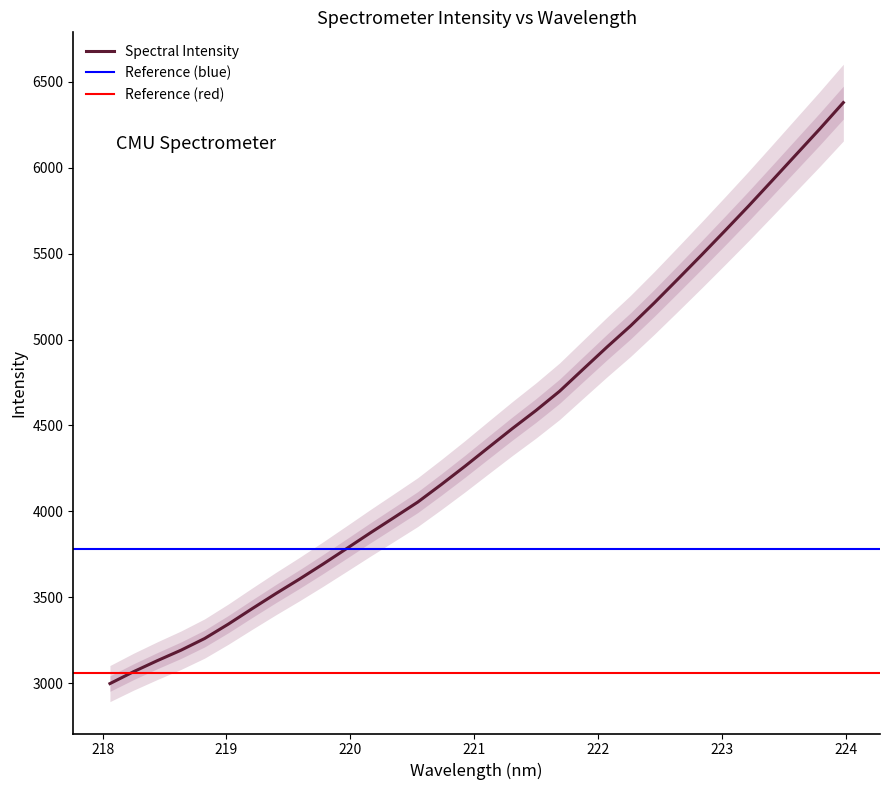

Approximately how many times larger is the value at 218.0596 compared to 218.442?

1.0